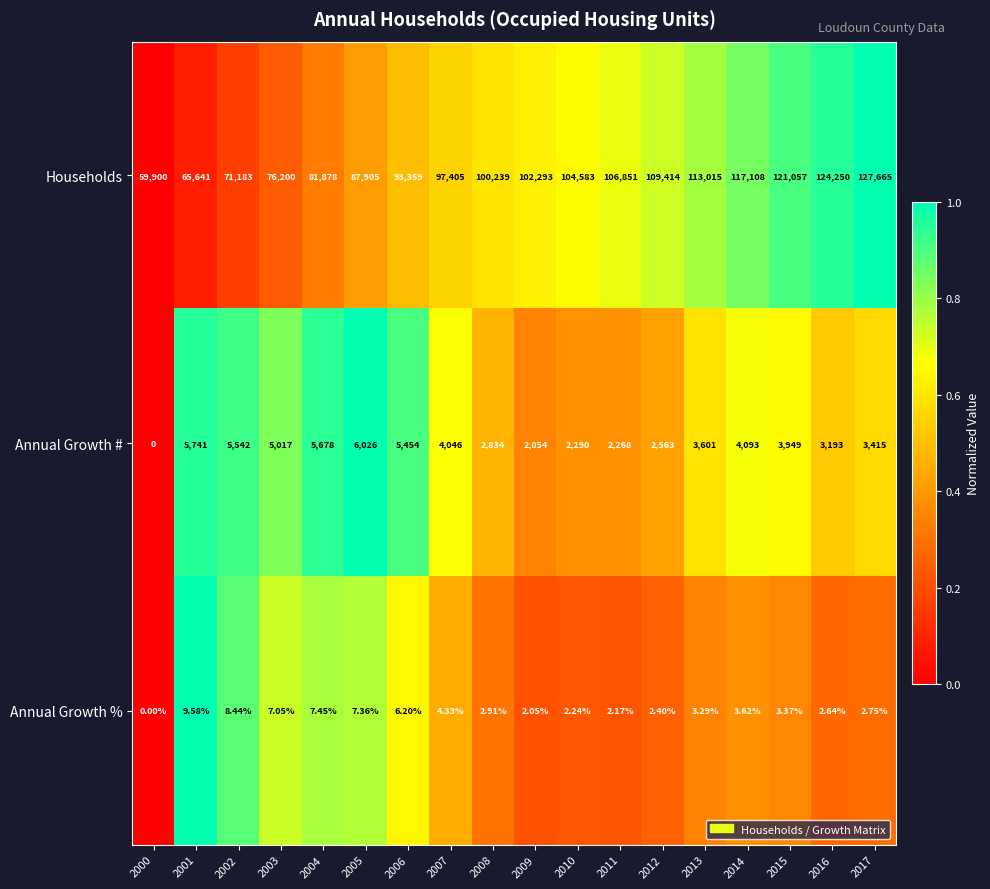

How many data points does each series have?

18